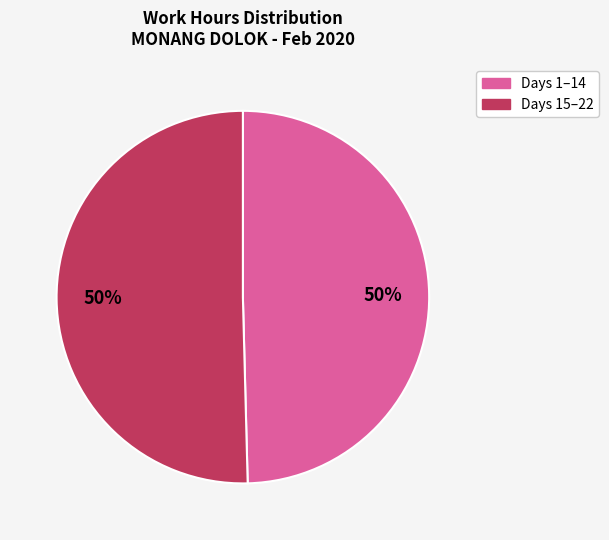

To the nearest percent, what is the average slice percentage?

50%